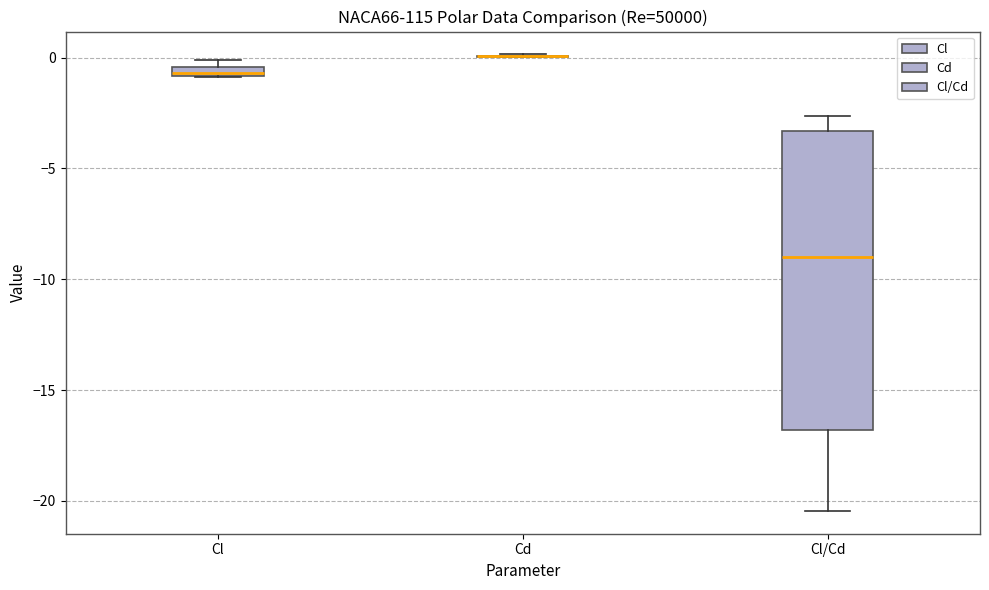

Comparing the boxes themselves (not the whiskers), which one is the tallest?

Cl/Cd